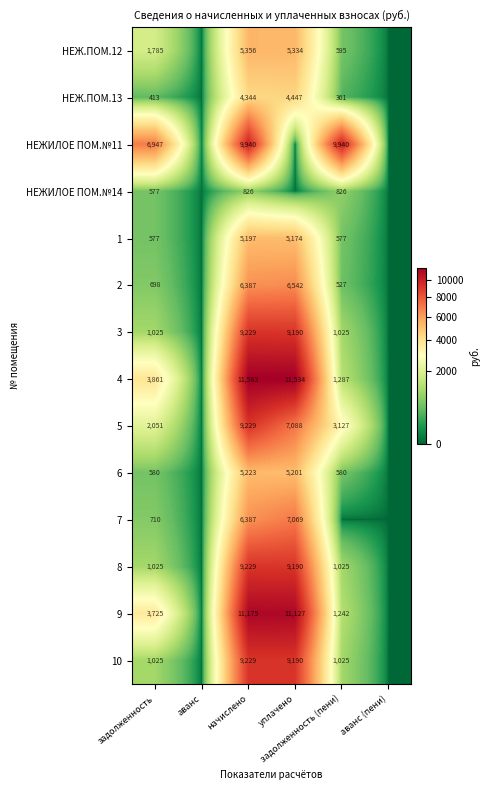

Where is 7 nearest to the value 3534?

задолженность